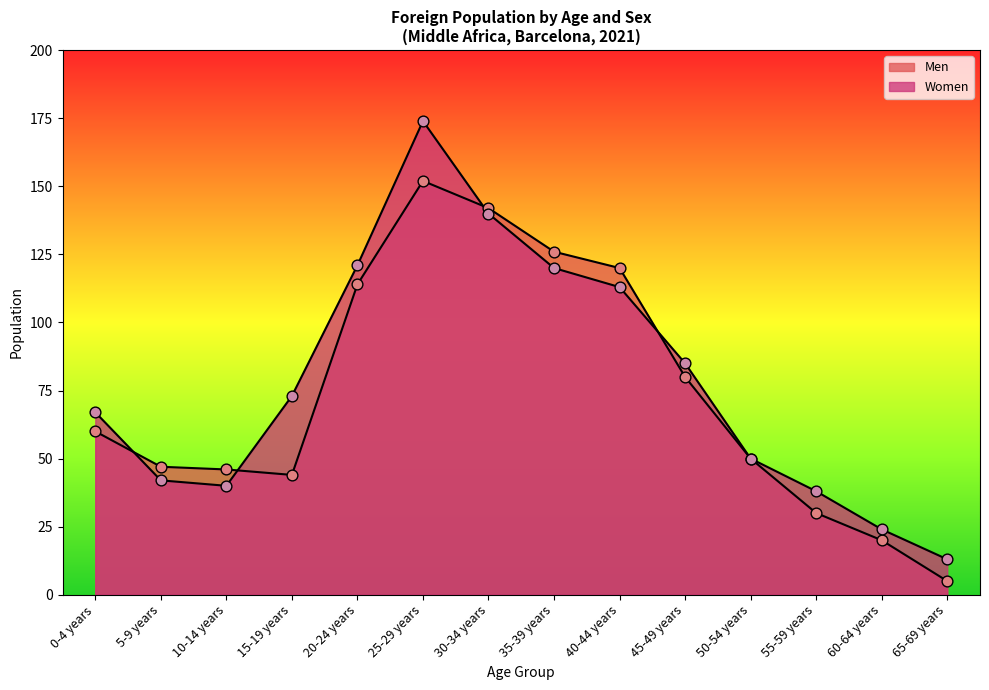

What are all the series names shown in the legend?

Men, Women